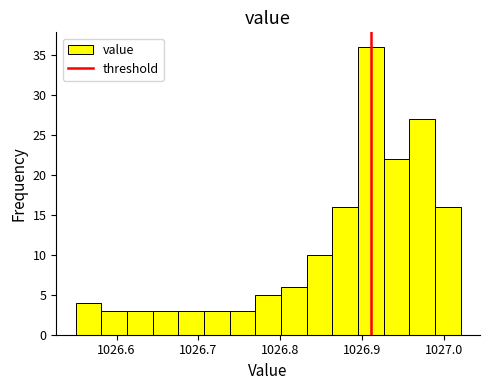

Around what value on the x-axis is the tallest bar? Give the approximate position of its centre, as read against the axis.

1026.91